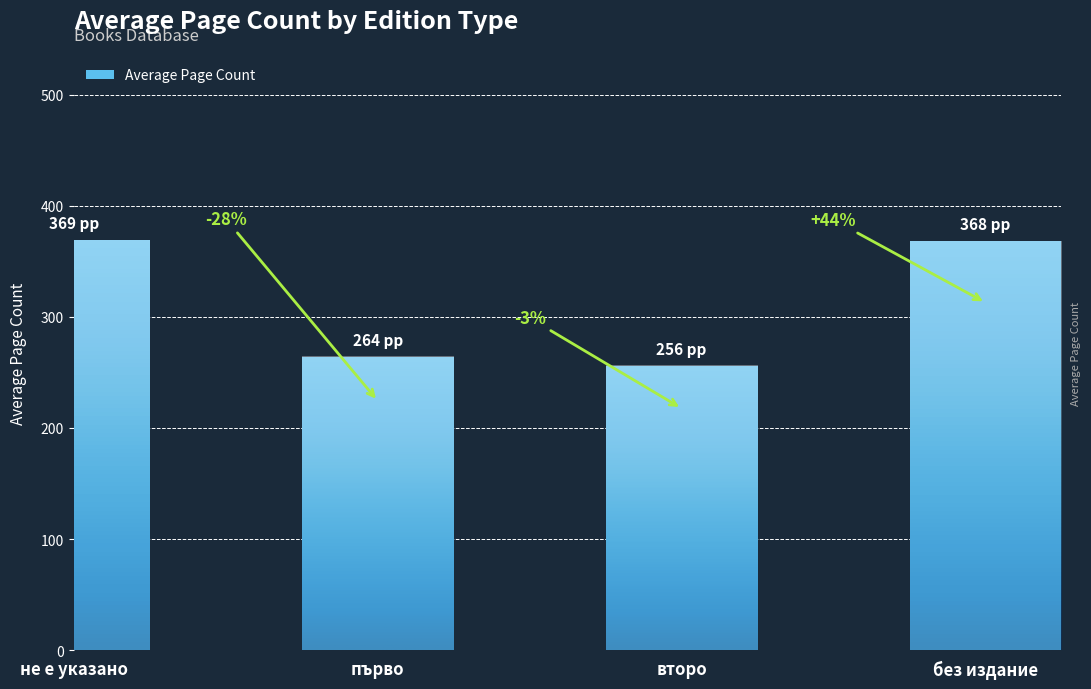

Which category has the lowest value across all series?

второ